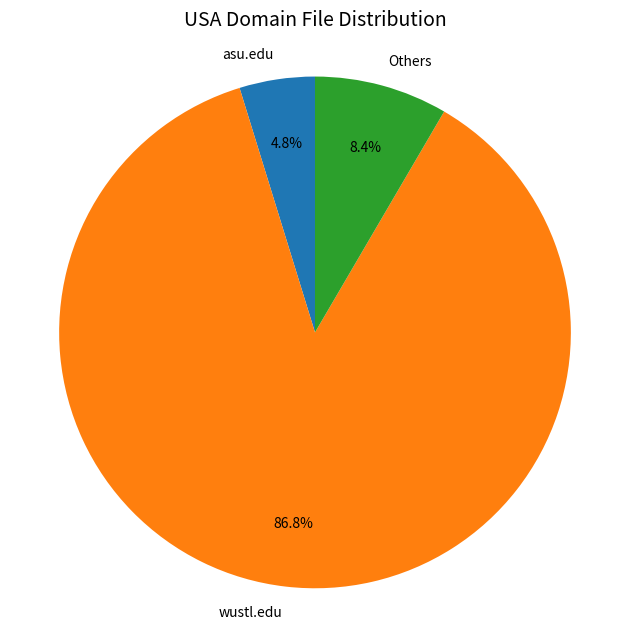

Which has a higher value, asu.edu or Others?

Others